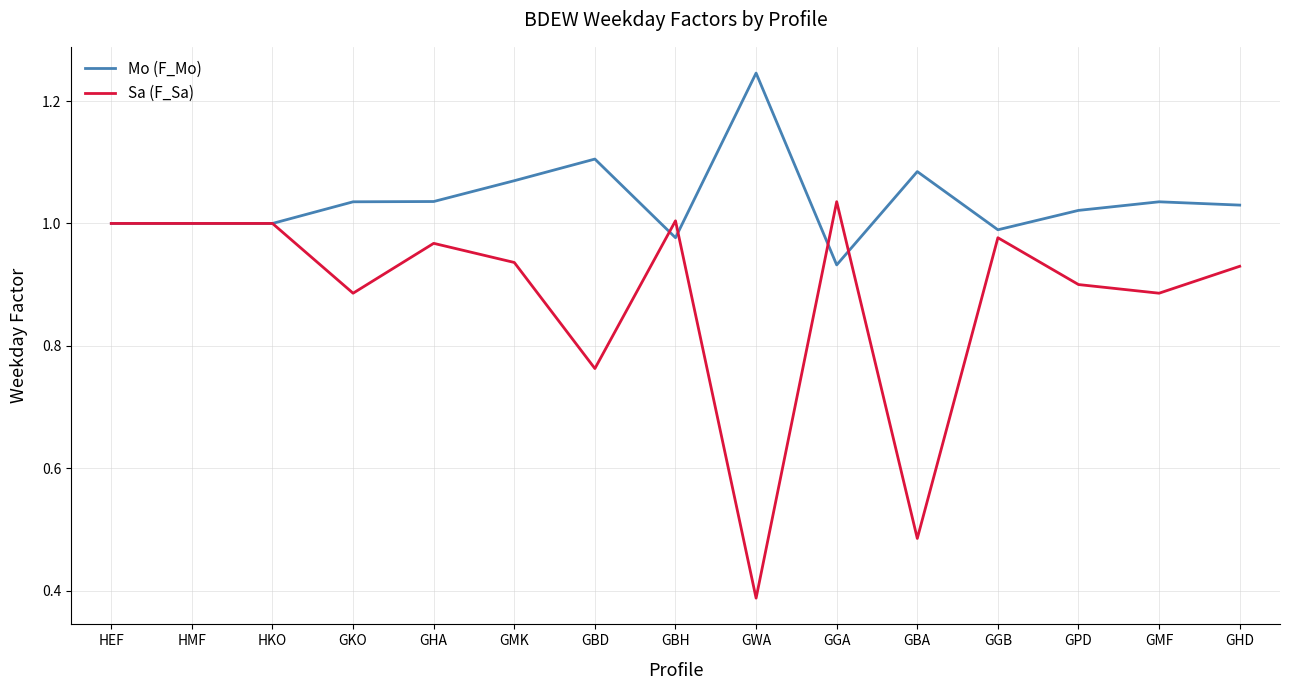

At which label does Mo (F_Mo) reach its minimum?

GGA